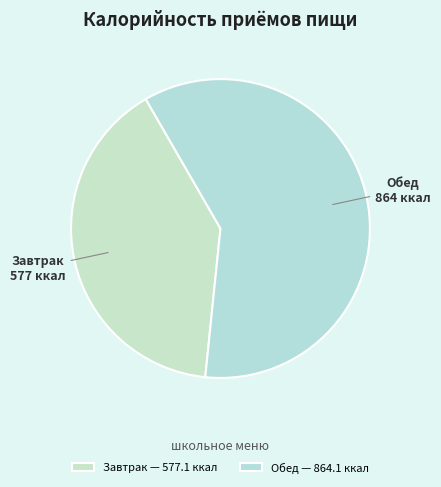

To the nearest percent, what is the difference between the largest and smallest slice percentages?

20%